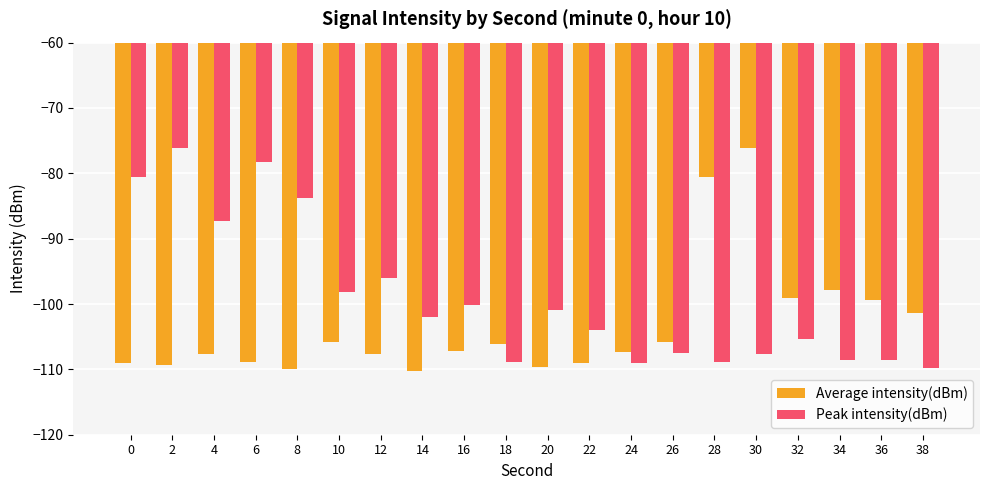

What is the greatest value displayed?

-76.2